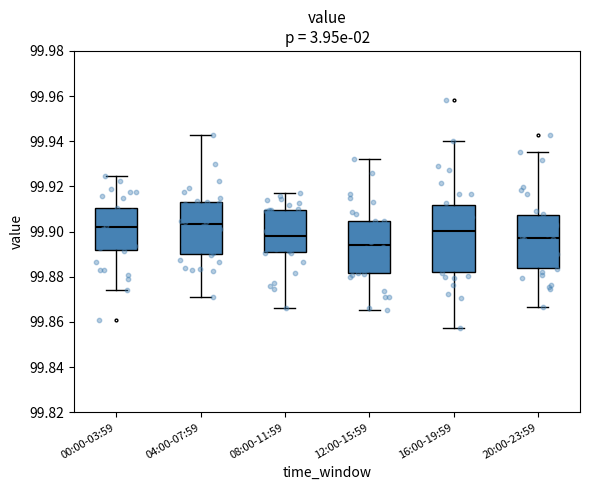

Reading left to right, read every box against the y-axis: the position of its median line, the range the box covers, and the ends of its whiskers. The values are not printed on the chart, so give them approximately, as read against the axis.

00:00-03:59: median 99.902, box 99.892 to 99.910, whiskers 99.874 to 99.924
04:00-07:59: median 99.904, box 99.890 to 99.912, whiskers 99.870 to 99.942
08:00-11:59: median 99.898, box 99.890 to 99.910, whiskers 99.866 to 99.918
12:00-15:59: median 99.894, box 99.882 to 99.904, whiskers 99.866 to 99.932
16:00-19:59: median 99.900, box 99.882 to 99.912, whiskers 99.858 to 99.940
20:00-23:59: median 99.898, box 99.884 to 99.908, whiskers 99.866 to 99.936